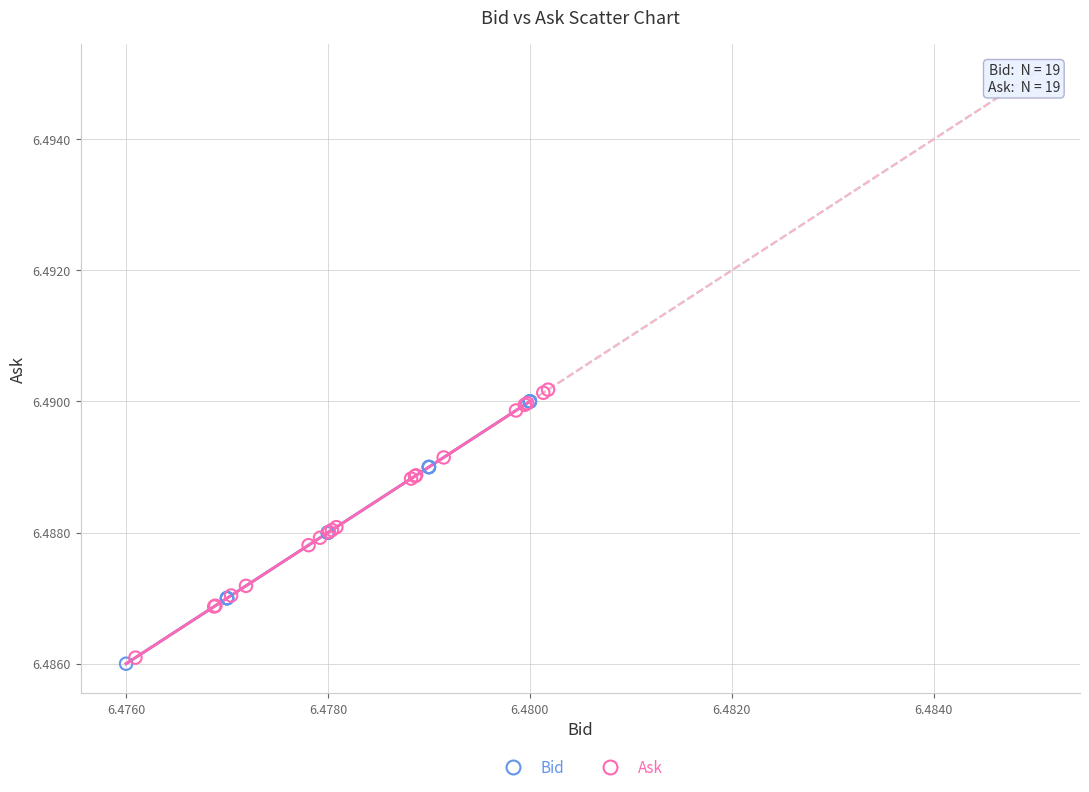

Which series contains the lowest Y value?

Bid